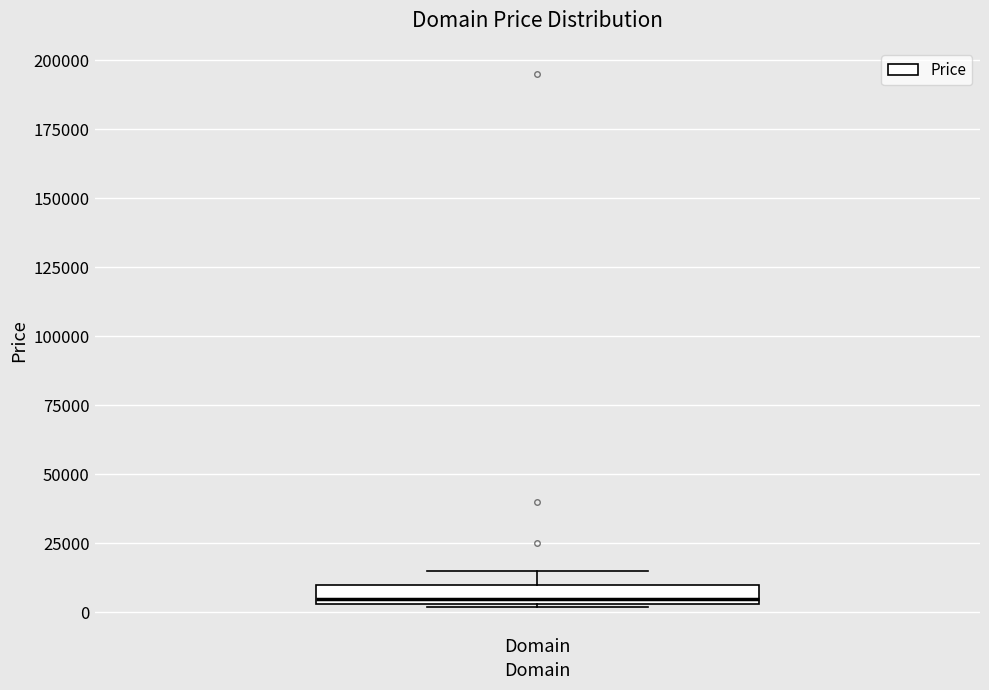

Where is the lower edge of the box for Domain on the y-axis? The values are not printed on the chart, so give them approximately, as read against the axis.

5000